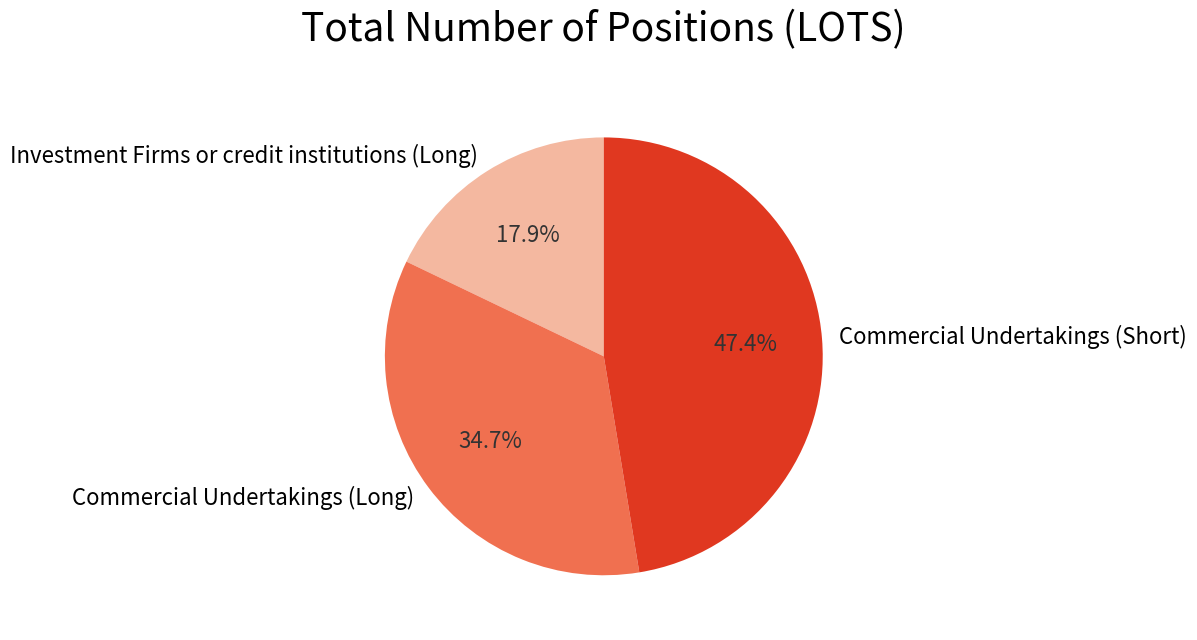

To the nearest percent, what portion does Commercial Undertakings (Short) represent?

47%